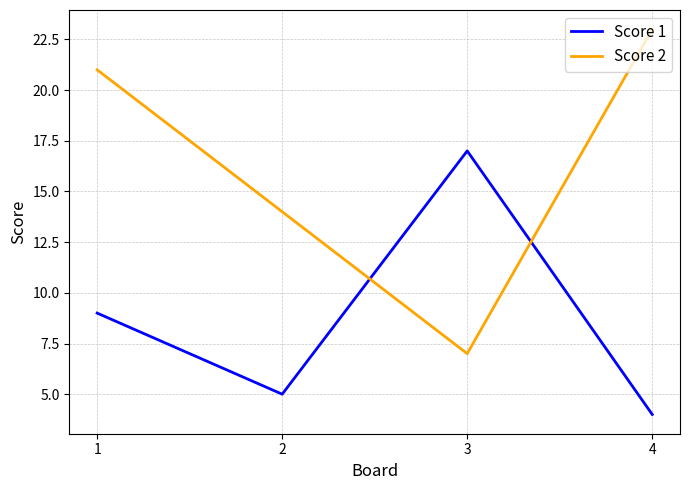

What are all the series names shown in the legend?

Score 1, Score 2